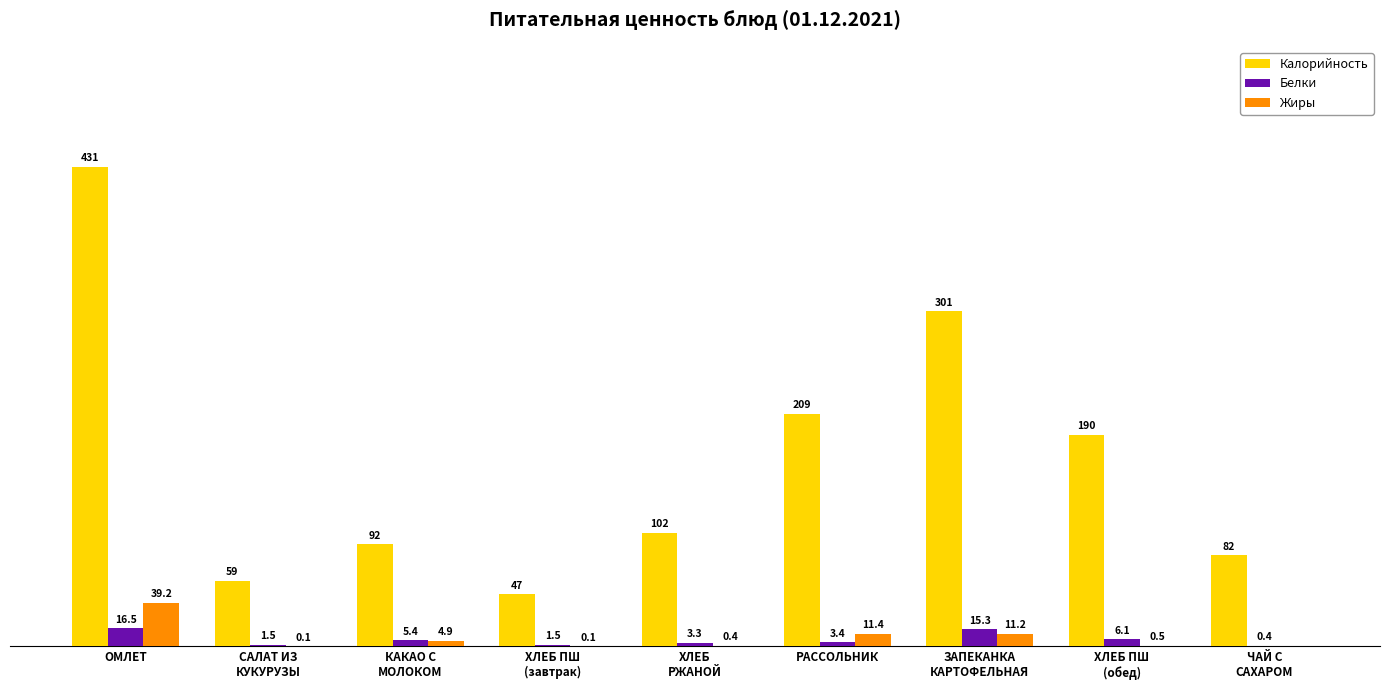

Between ОМЛЕТ and РАССОЛЬНИК, which series saw the biggest shift?

Калорийность